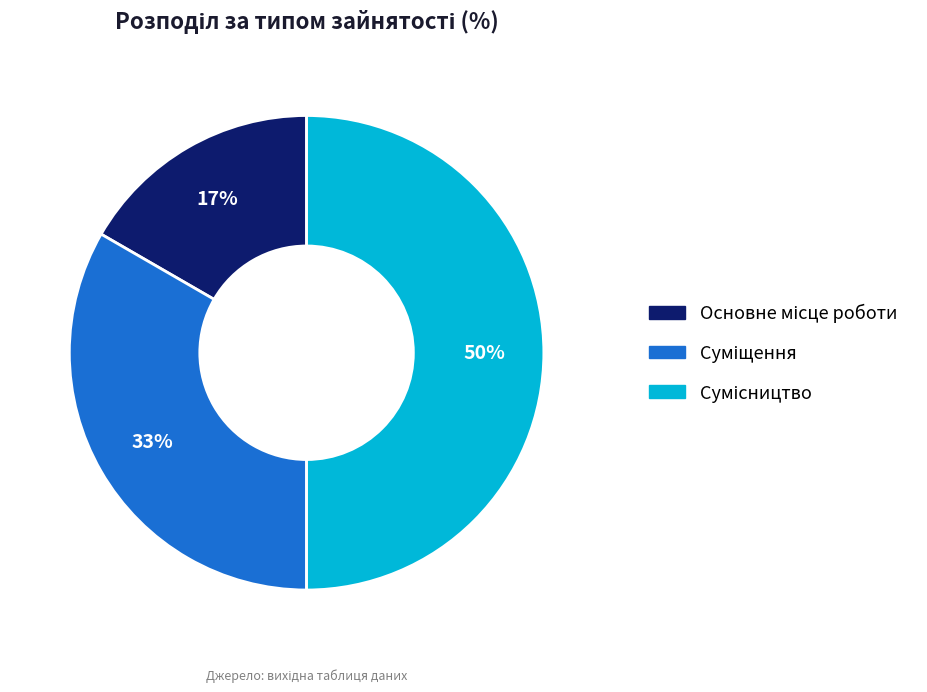

To the nearest percent, what is the difference between the largest and smallest slice percentages?

33%